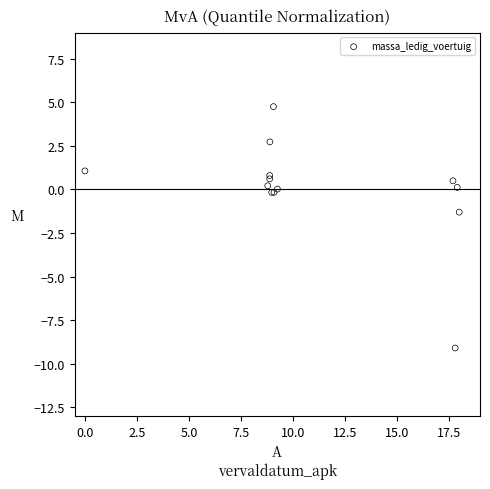

What Y value in the scatter plot is closest to -2?

-1.3